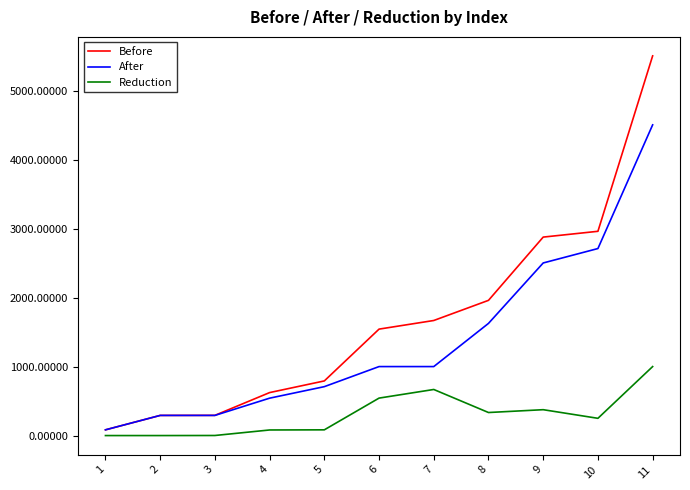

At how many categories does at least one series exceed 4969?

1